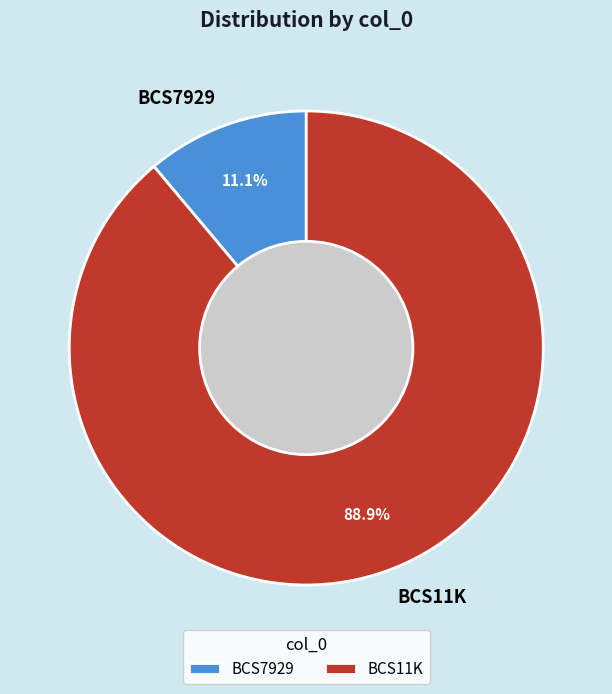

To the nearest percent, what percentage of the pie is BCS7929?

11%